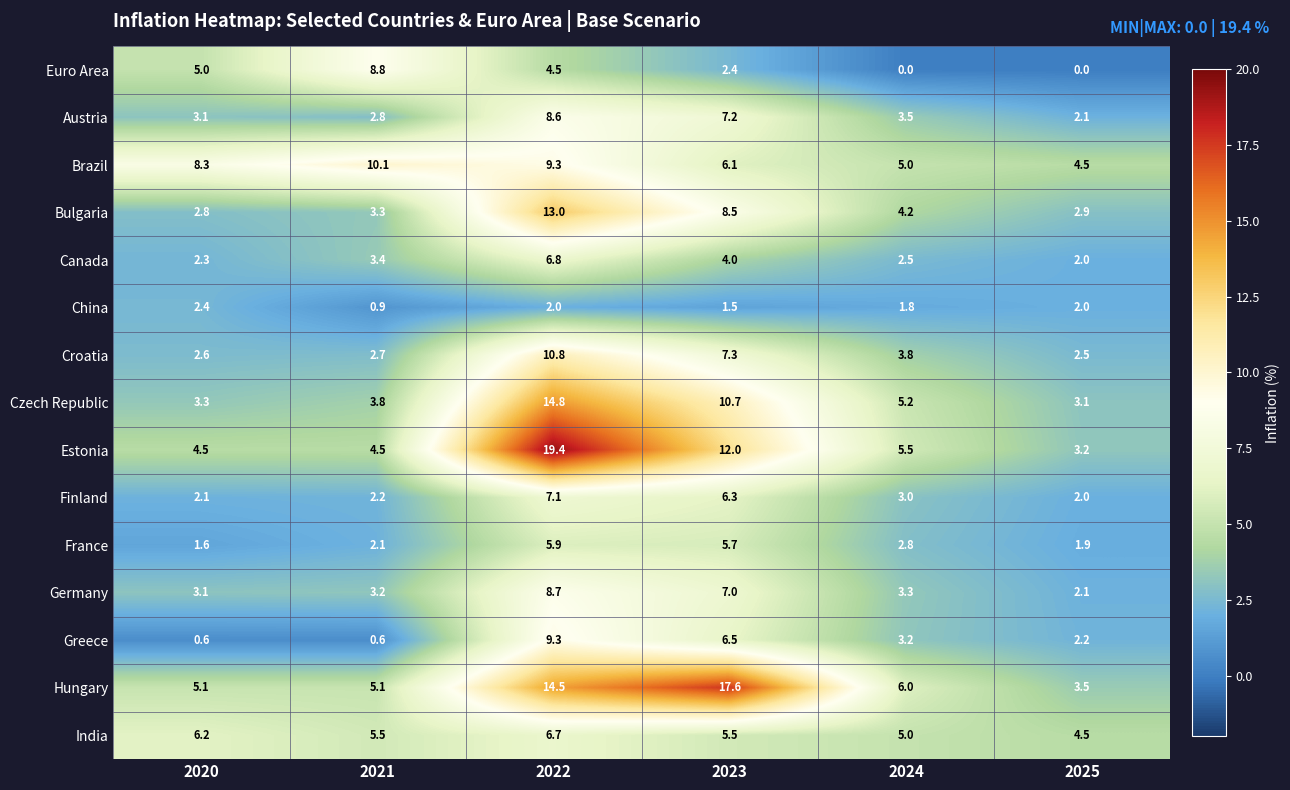

How many data points does each series have?

6